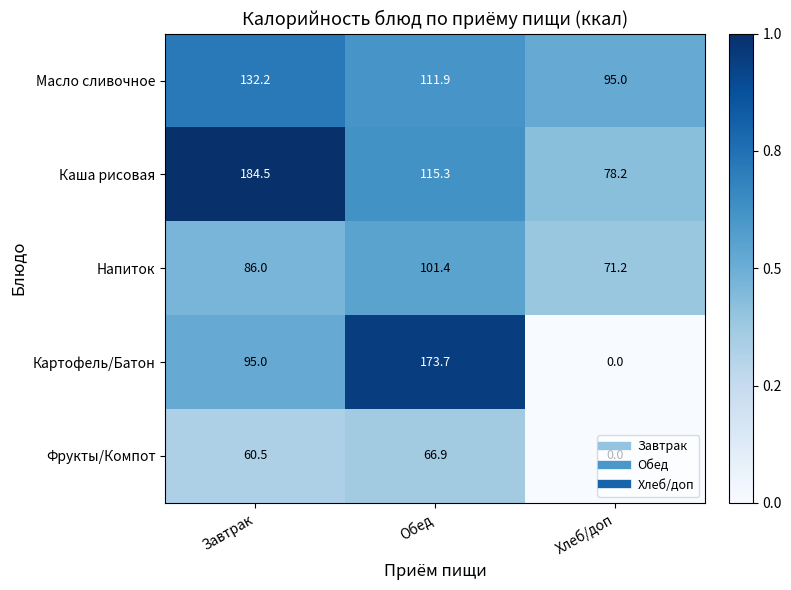

Which series has the widest spread of values?

Картофель/Батон